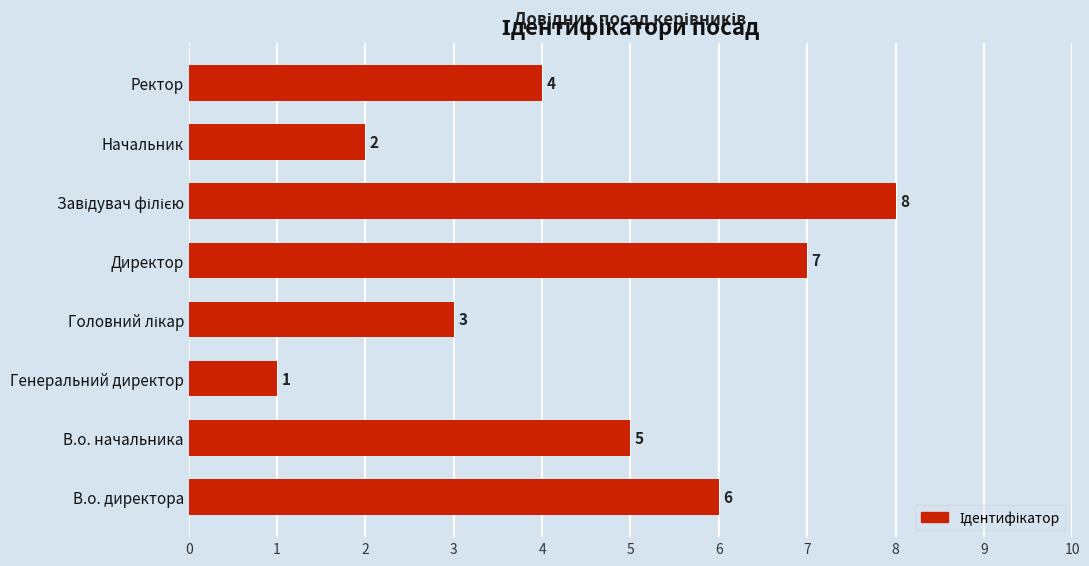

What is the difference between the maximum and minimum values?

7